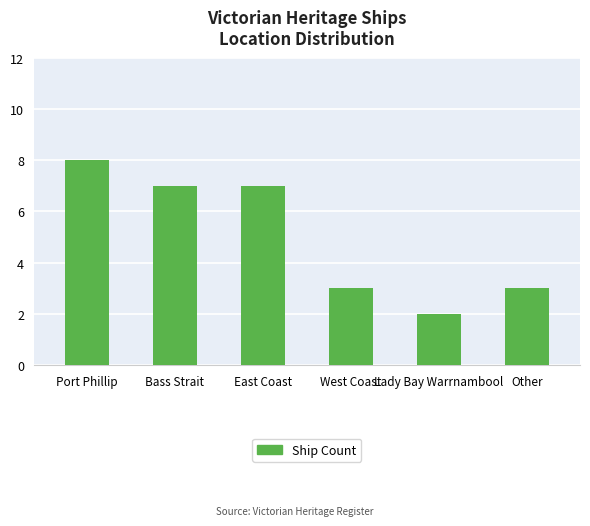

What is the average value?

5